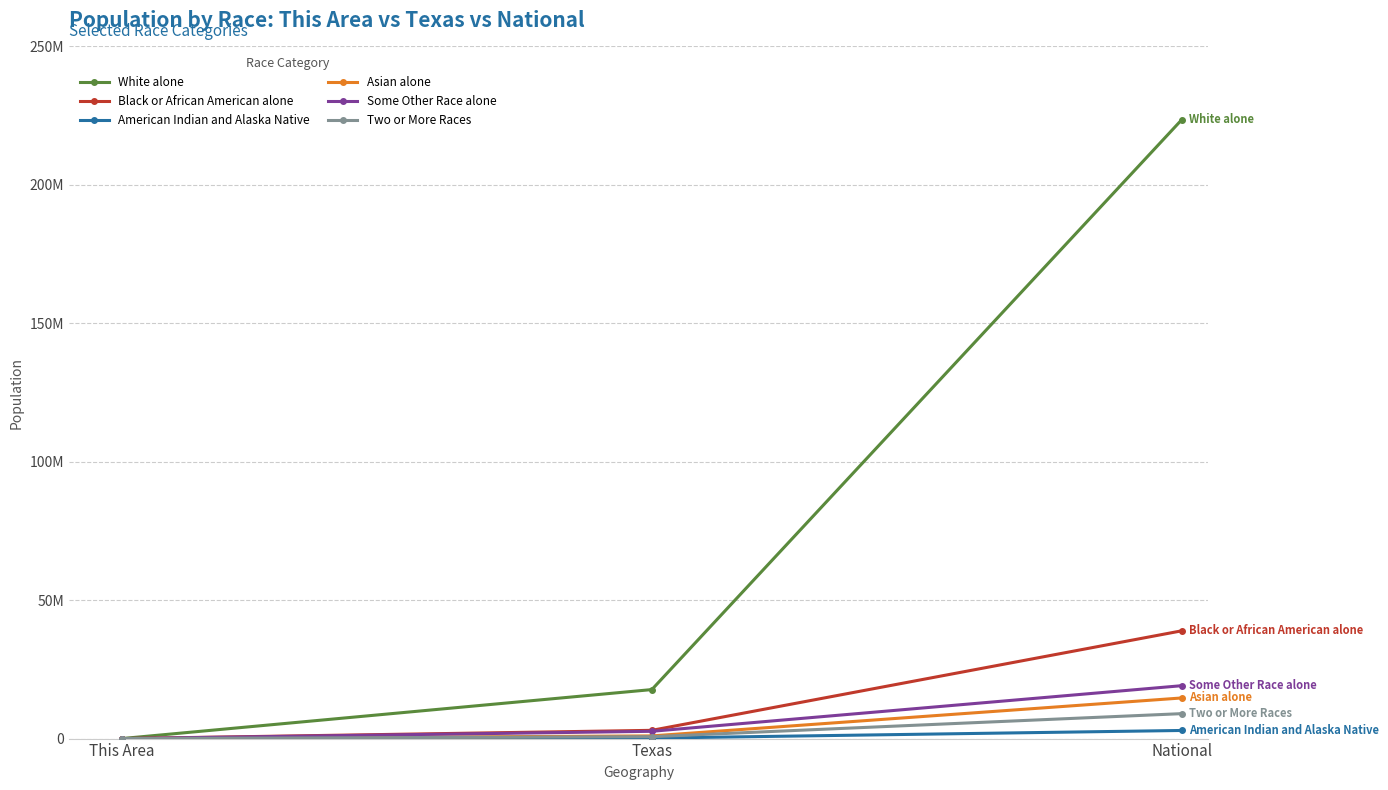

Reading left to right, what are all the values shown in this chart?

White alone: 10086	17701552	223553265
Black or African American alone: 1081	2979598	38929319
American Indian and Alaska Native: 139	170972	2932248
Asian alone: 96	964596	14674252
Some Other Race alone: 1248	2628186	19107368
Two or More Races: 335	679001	9009073